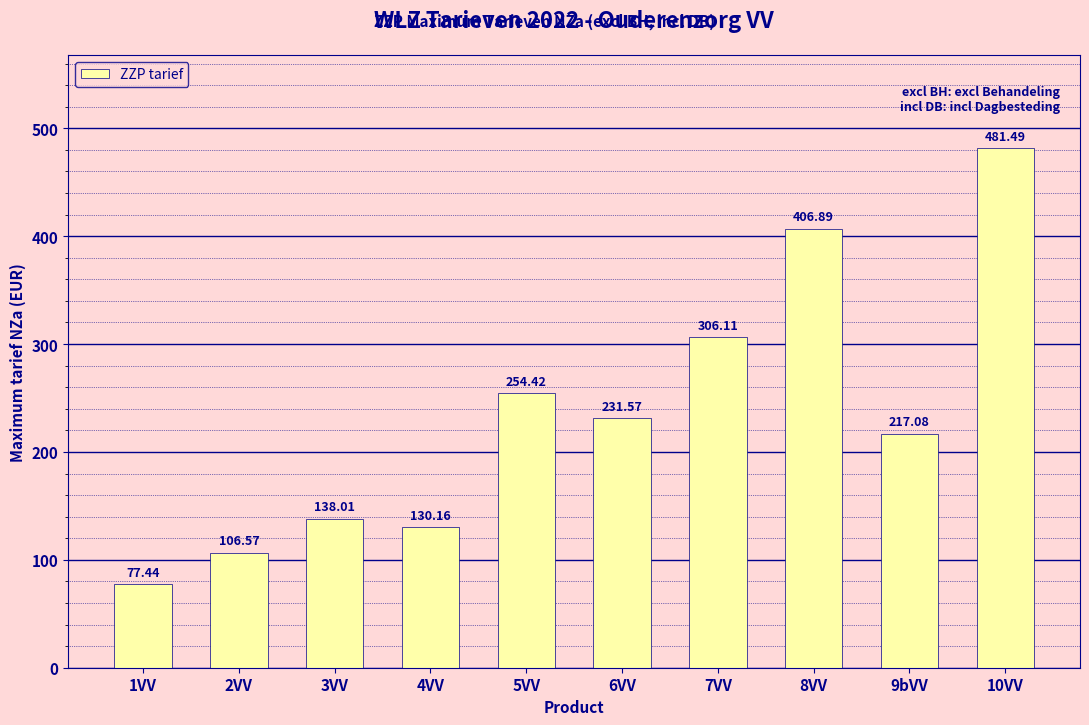

Reading left to right, transcribe all the data shown in this chart.

77.4	106.6	138.0	130.2	254.4	231.6	306.1	406.9	217.1	481.5